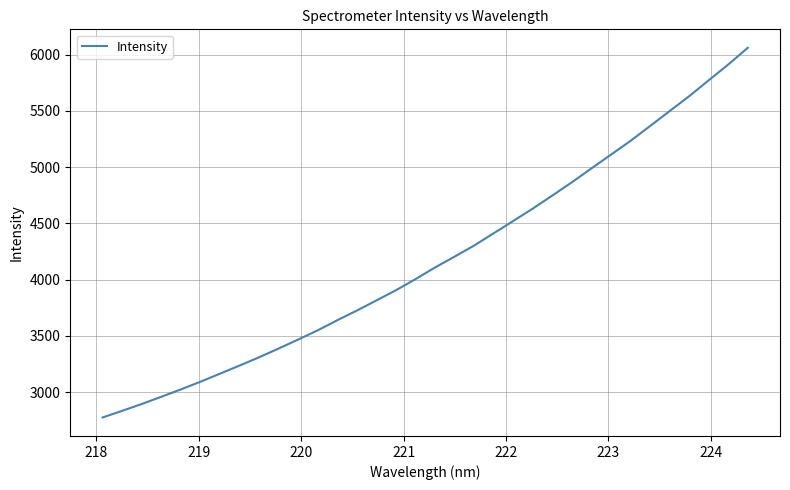

What is the difference between the maximum and minimum values?

3285.0